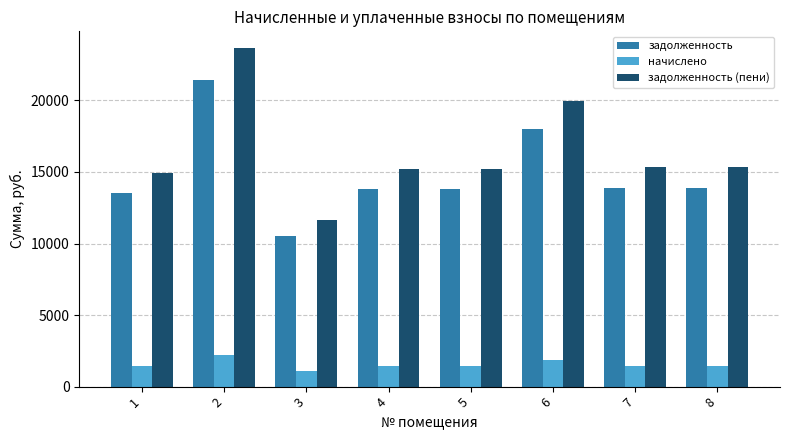

What is the minimum value shown in the chart?

1102.3